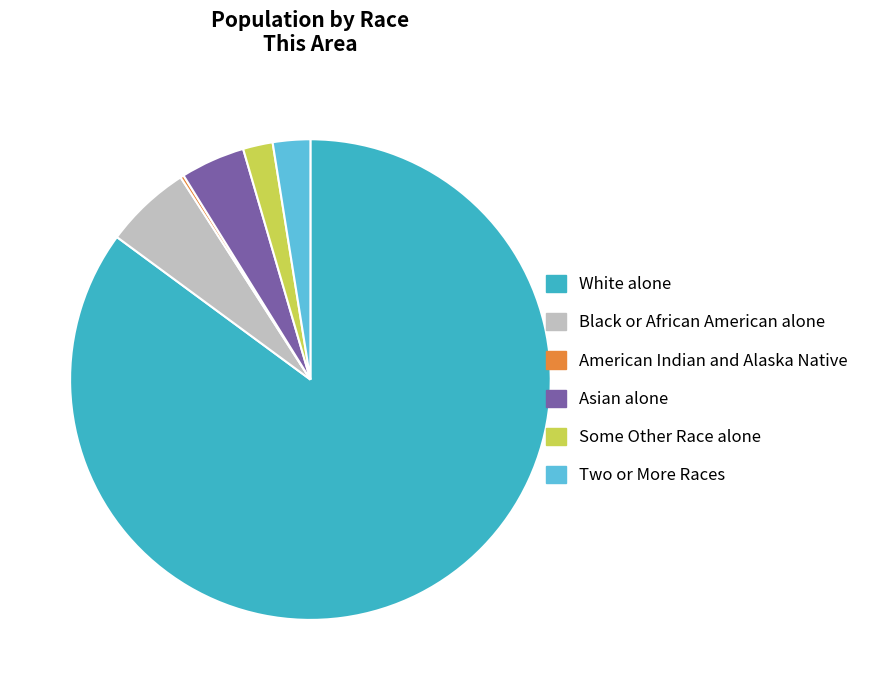

What is the largest slice in the pie chart?

White alone